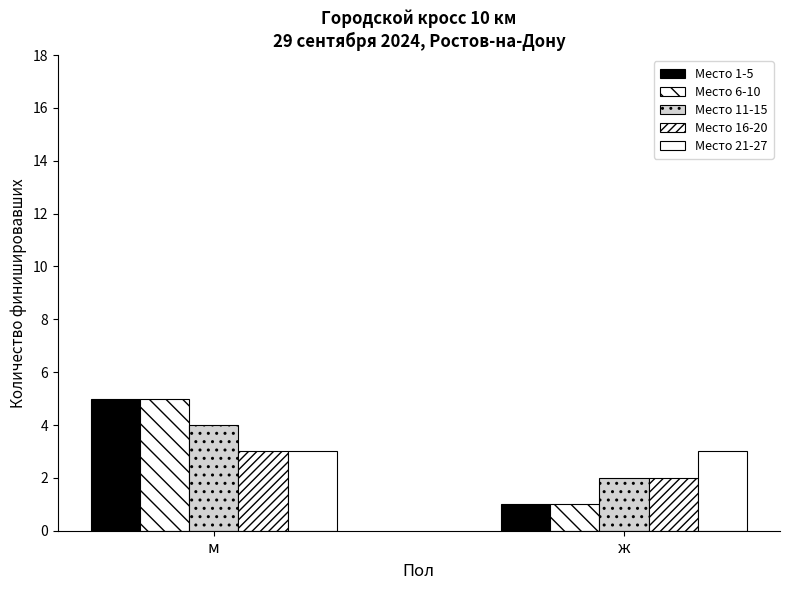

Reading left to right, list all the values displayed in this chart.

Место 1-5: 5	1
Место 6-10: 5	1
Место 11-15: 4	2
Место 16-20: 3	2
Место 21-27: 3	3